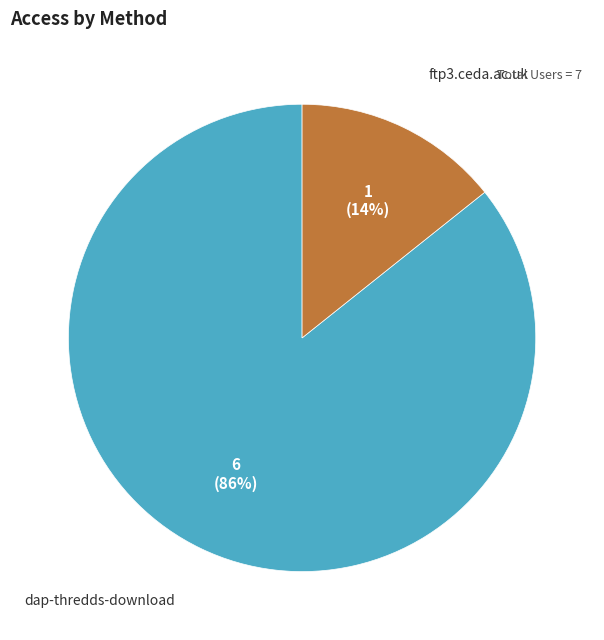

How many segments does this pie chart have?

2